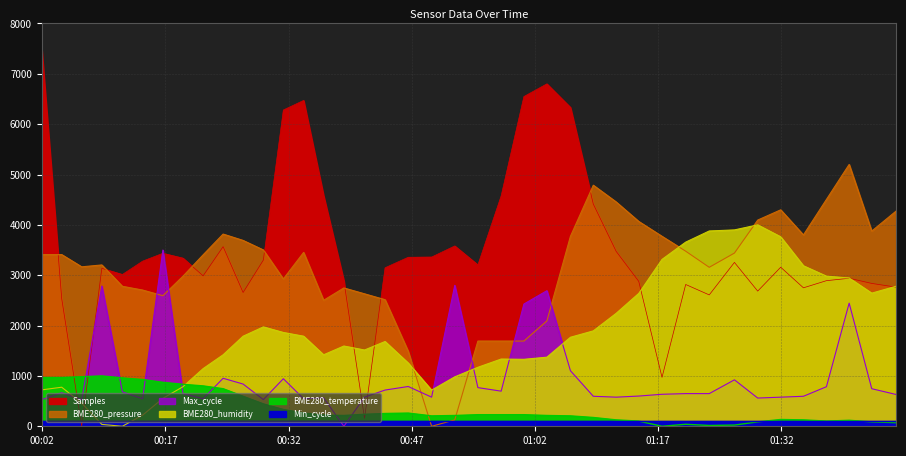

The Samples series shows 4581.1 at 2022/06/20 00:36:16. True or false?

True